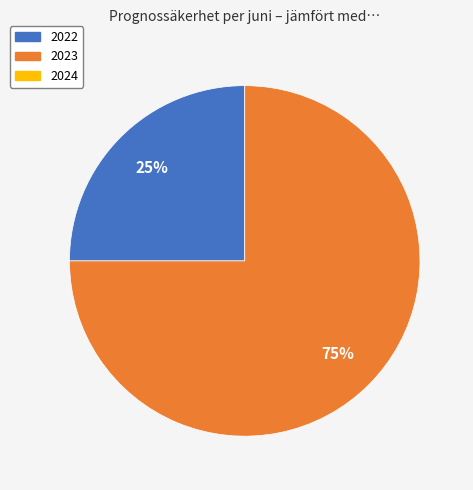

To the nearest percent, what is the average slice percentage?

50%